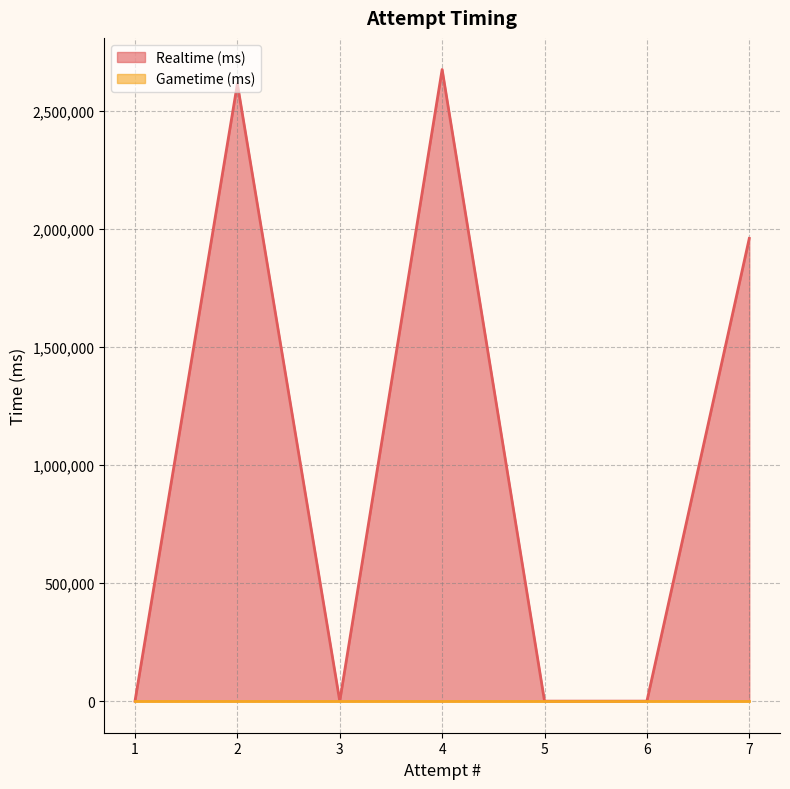

In Realtime (ms), how many points are higher than both neighbors (excluding endpoints)?

2